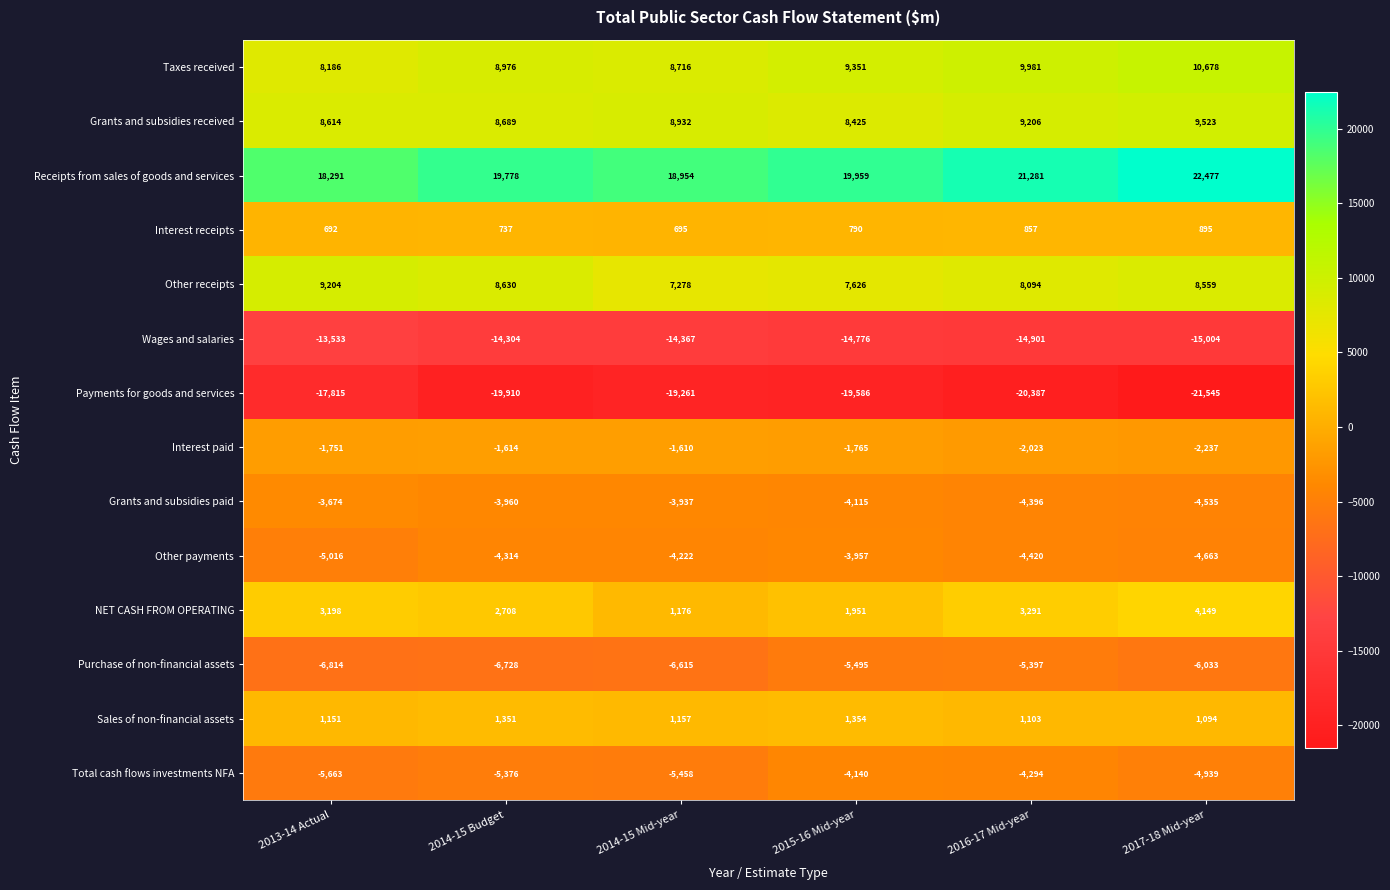

Is it true that Taxes received equals 9981 at 2016-17 Mid-year?

True